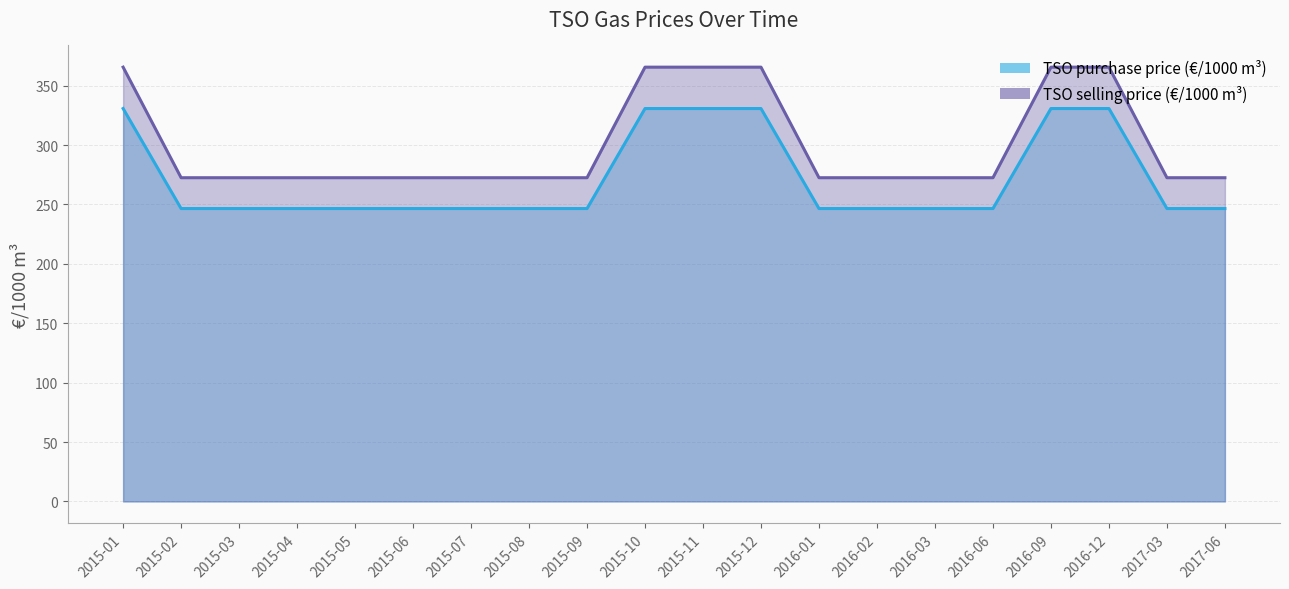

Count the number of data series in this chart.

2